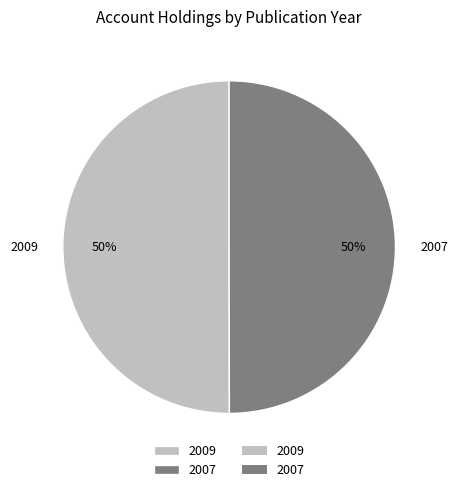

The 2009 slice represents 50% of the pie. True or false?

True